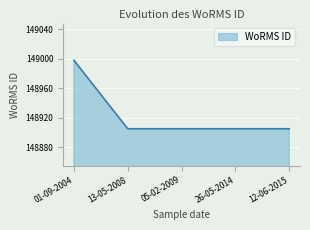

What is the minimum value shown in the chart?

148905